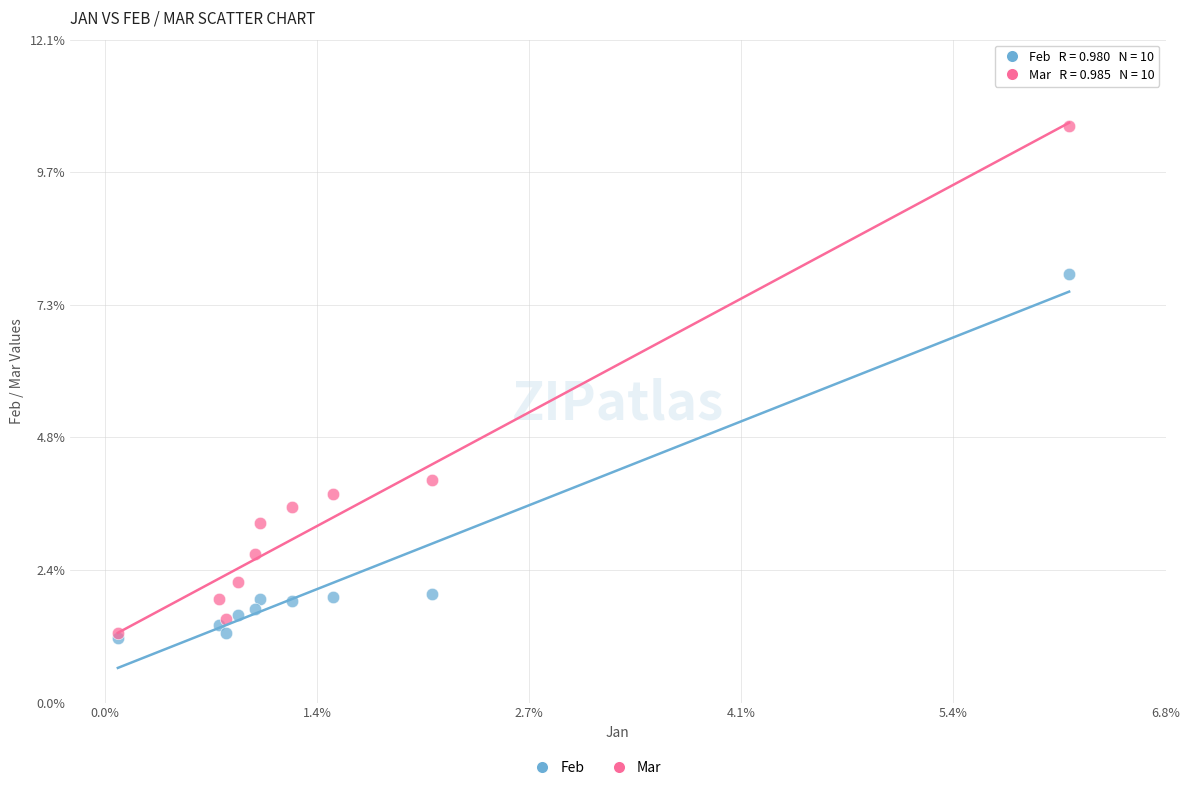

In the Mar series, what Y value is closest to 5?

4.1